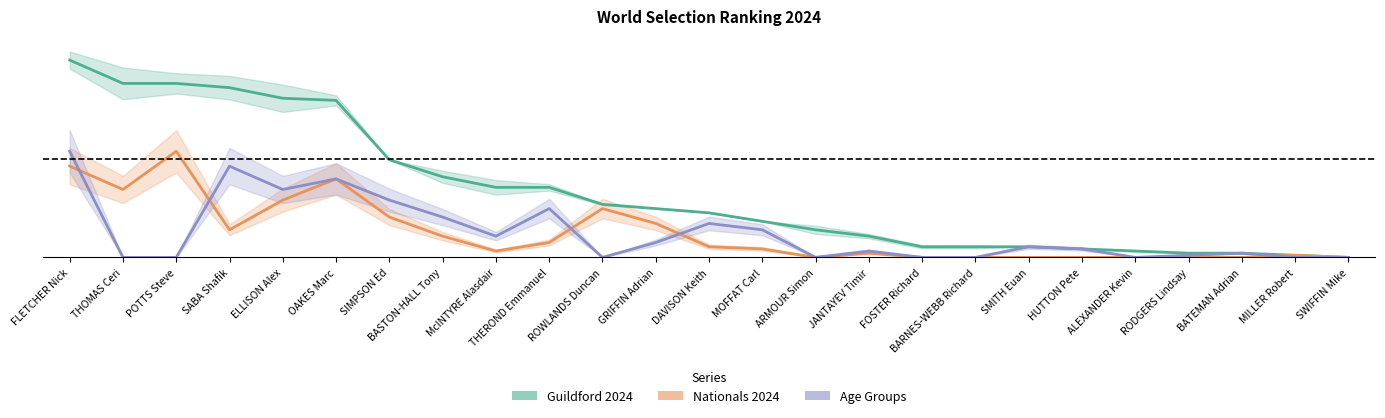

True or false: Nationals 2024 and Total intersect in this chart.

False